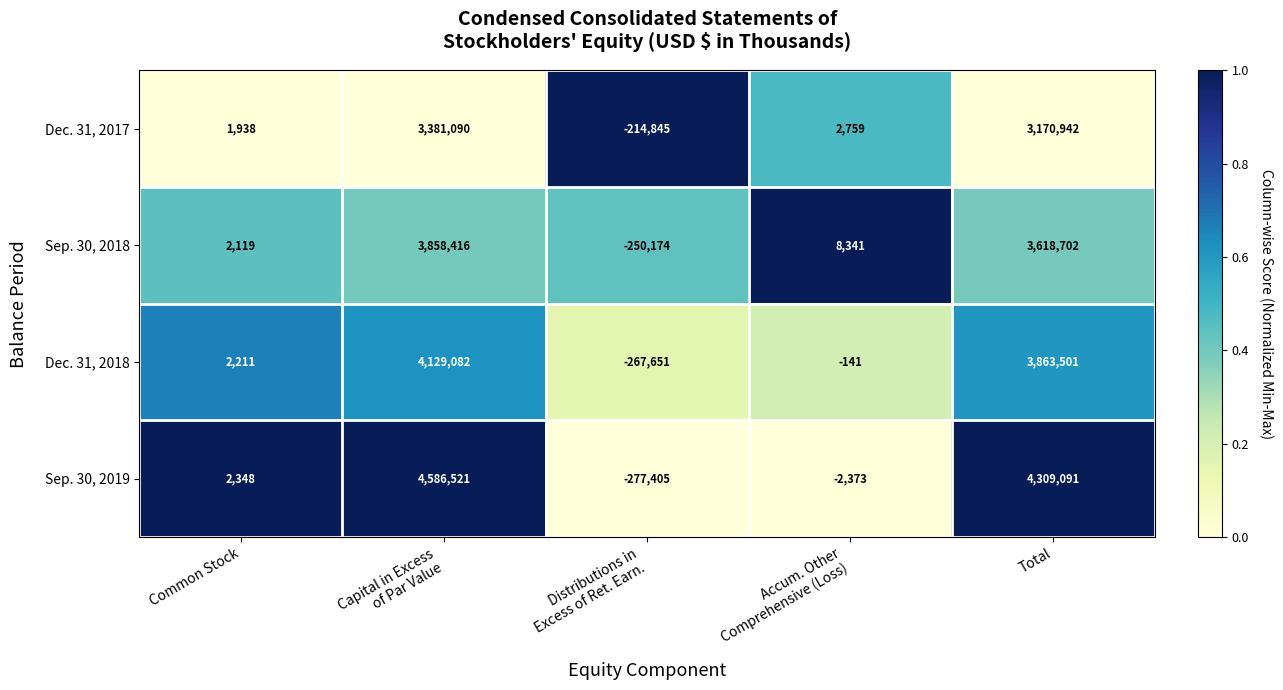

Is it true that Sep. 30, 2019 equals 4309091 at Total?

True